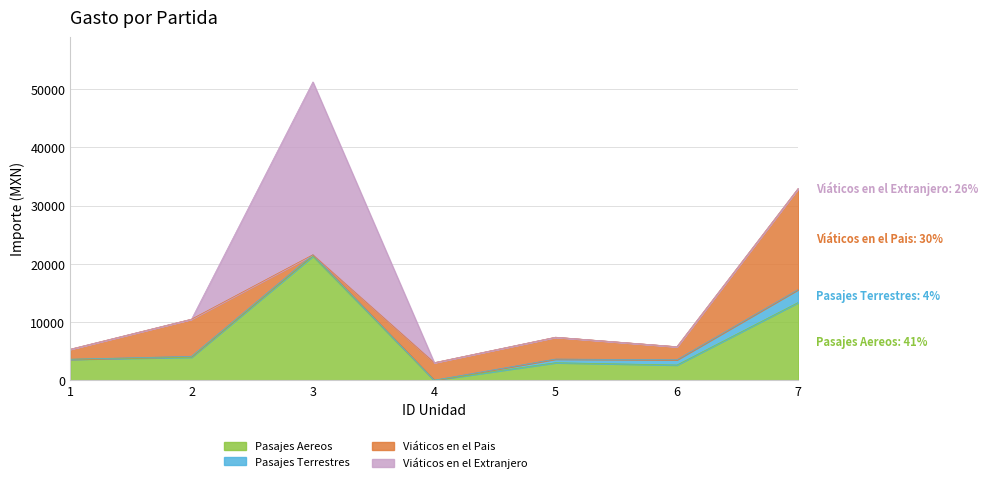

Is it true that Viáticos en el Pais equals 1720.0 at 1?

True